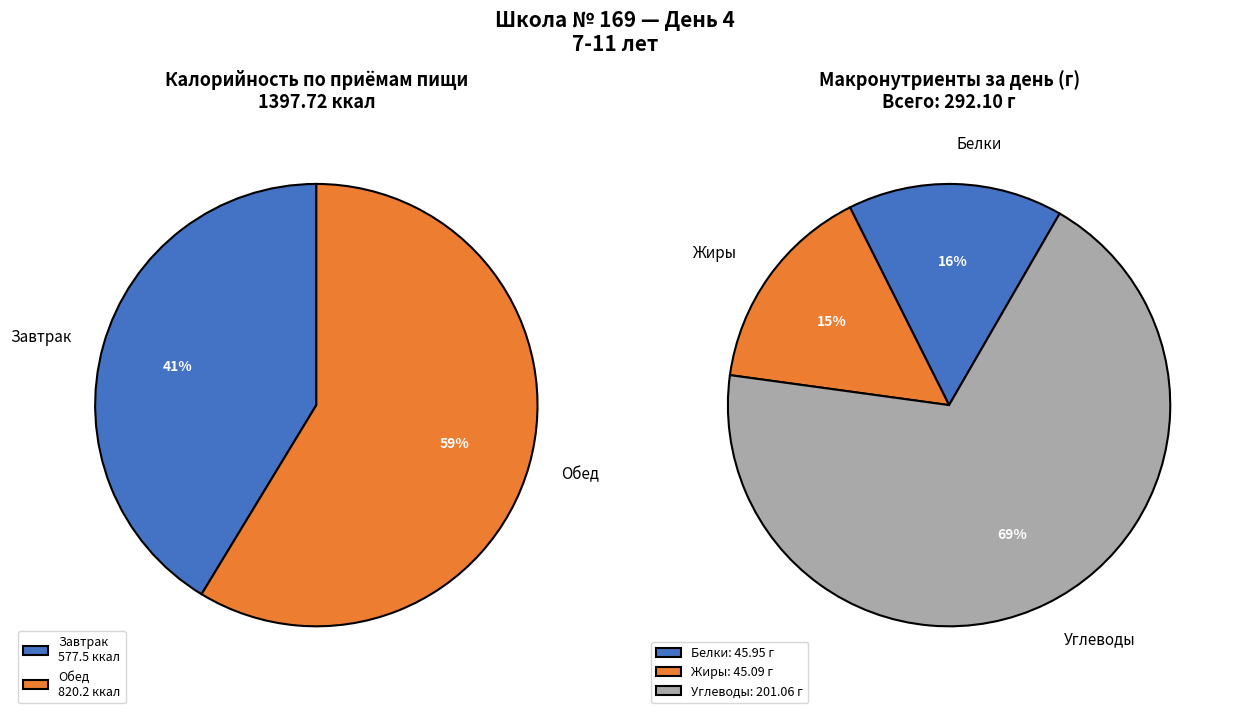

What is the majority slice?

Обед